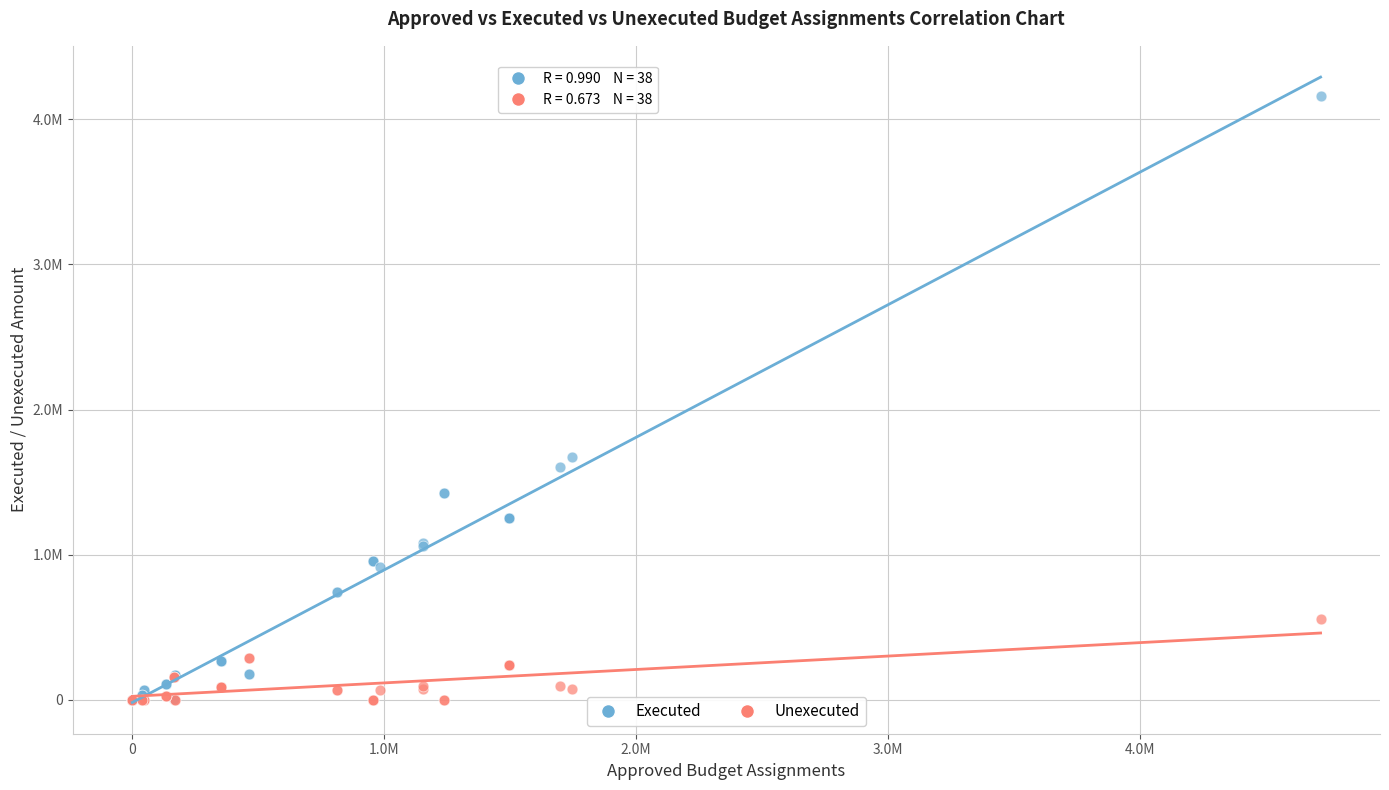

What are all the series names shown in the legend?

Executed, Unexecuted